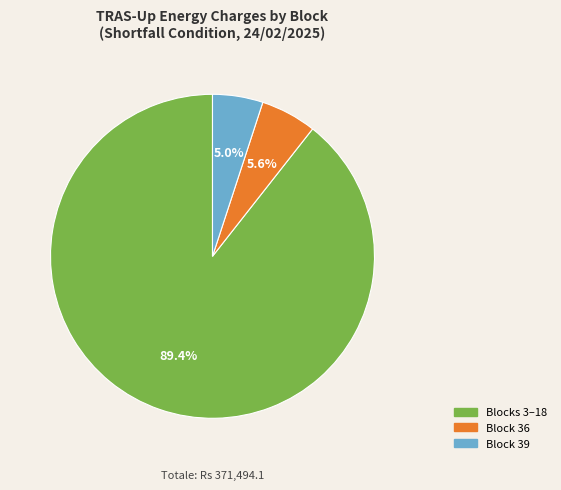

Is there any slice that represents more than half of the pie?

Yes